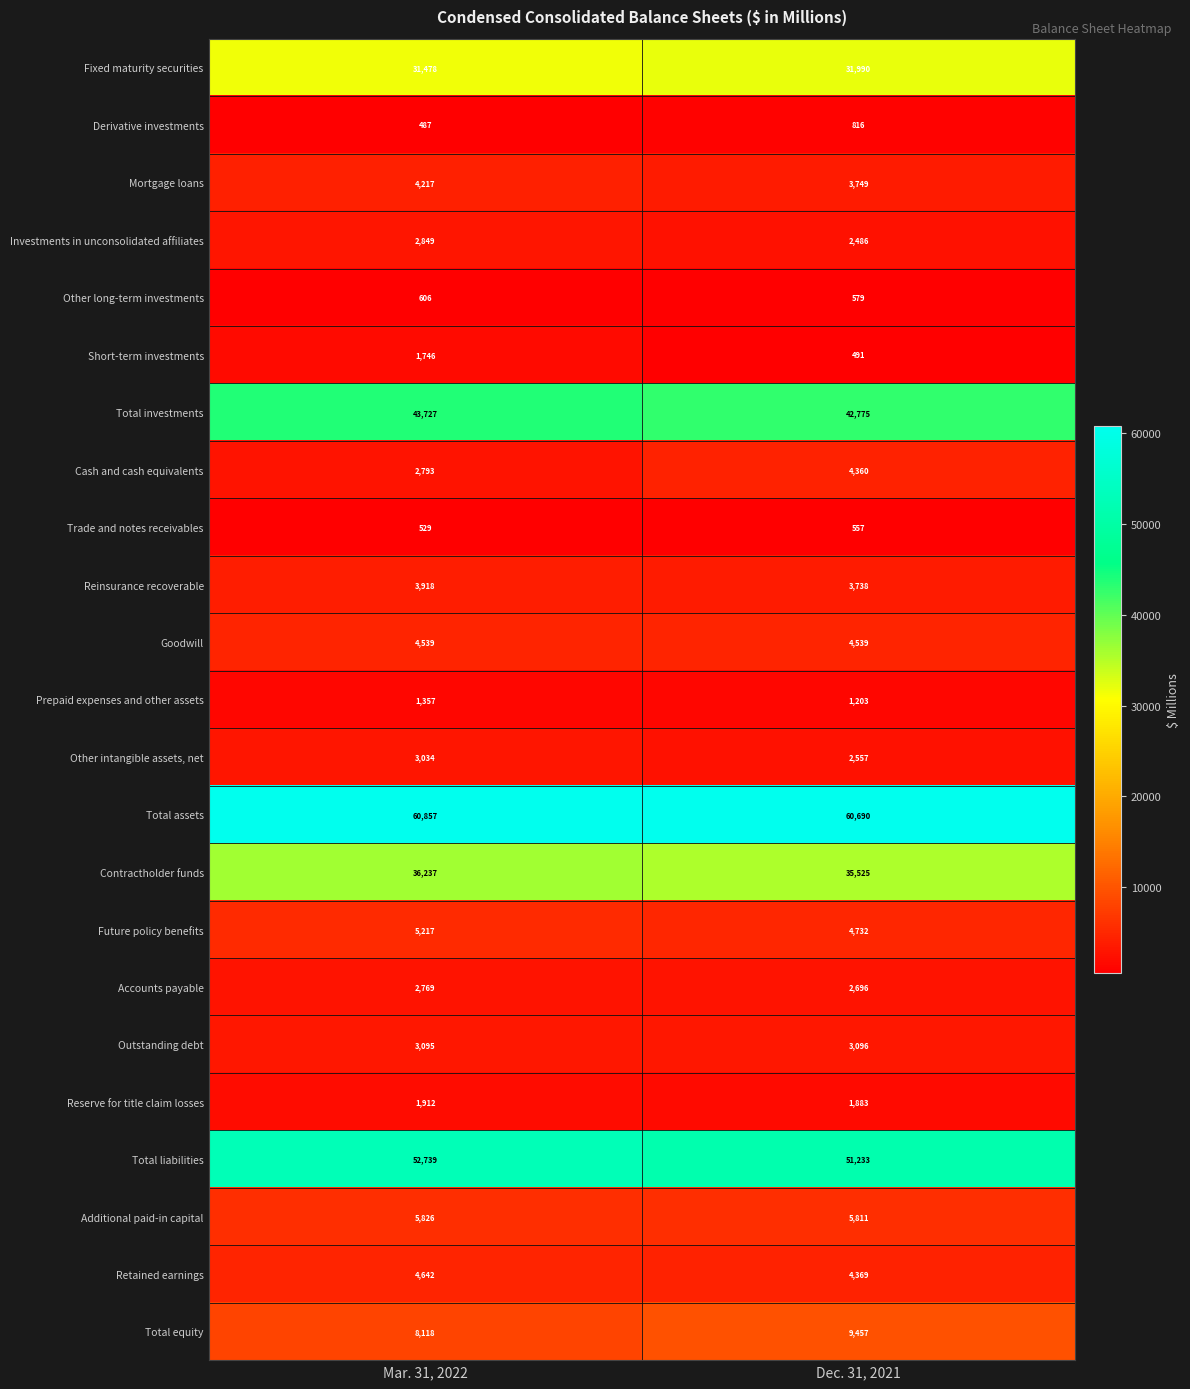

What is the sum of all Derivative investments values?

1303